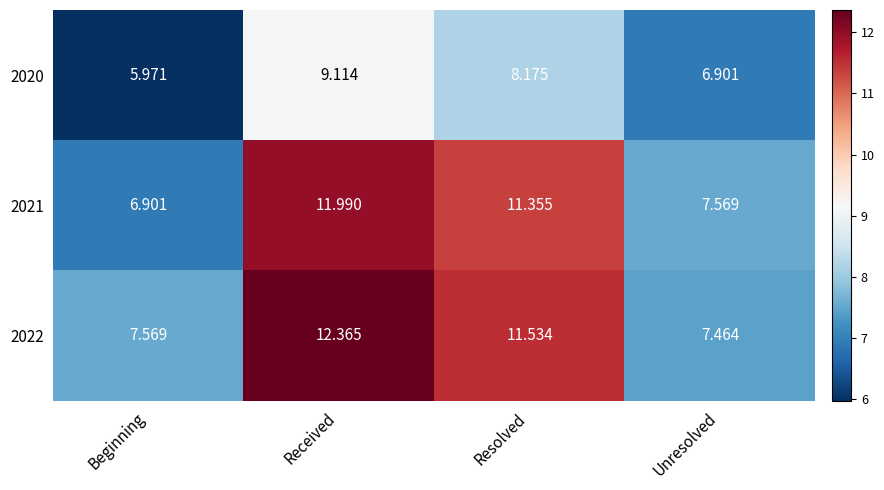

What is the greatest value displayed?

12.4